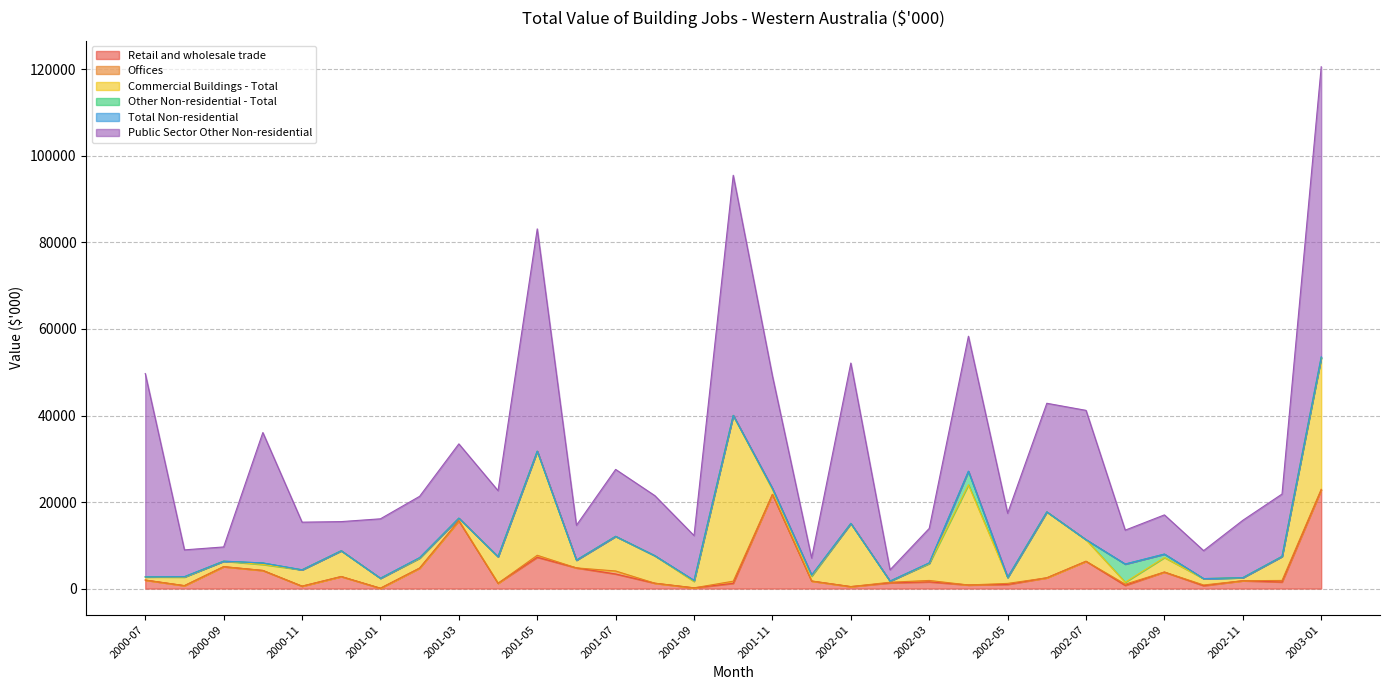

How many lines are shown in the chart?

6